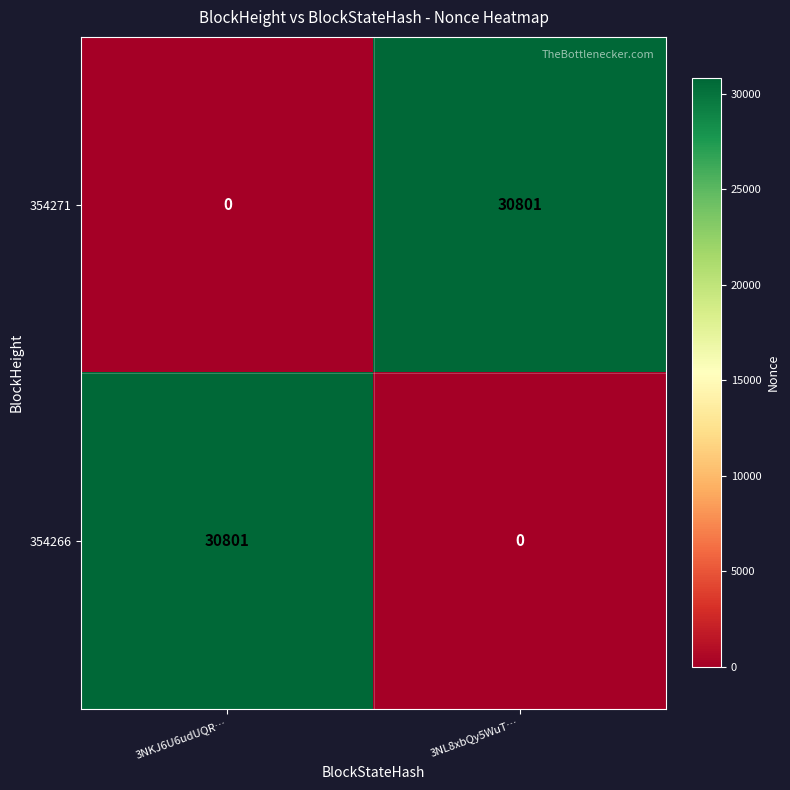

Where is 354266 nearest to the value 15400?

3NL8xbQy5WuT…